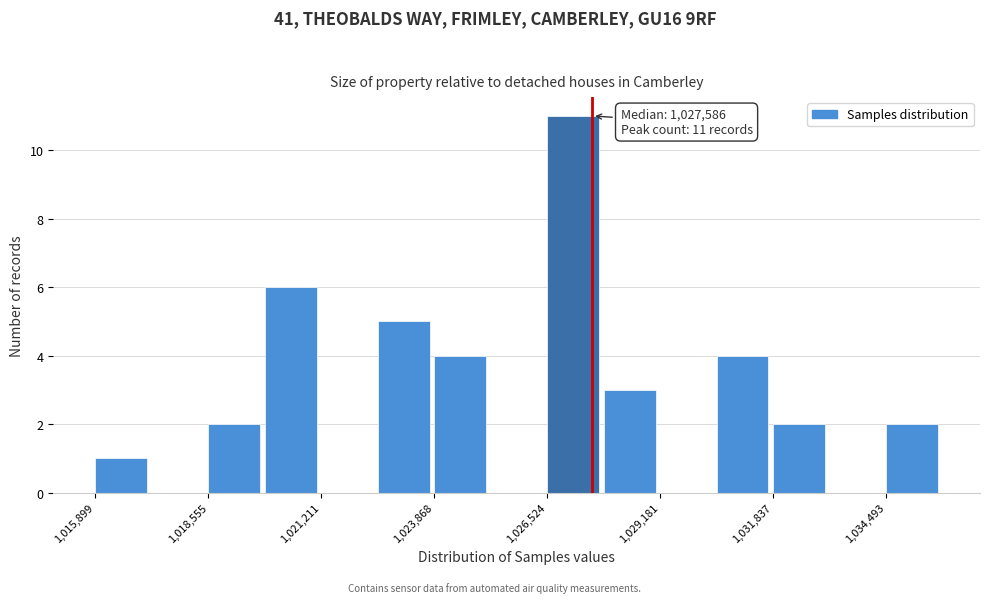

Read against the x-axis, roughly where is the centre of the tallest bar?

1027000